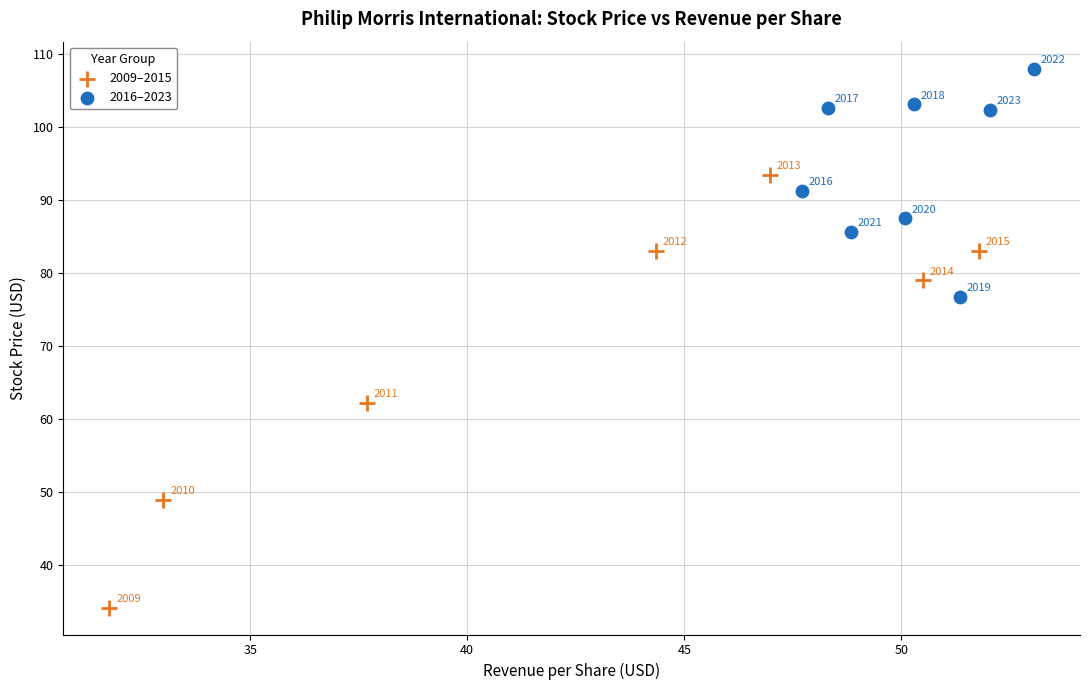

What are all the series names shown in the legend?

2009–2015, 2016–2023